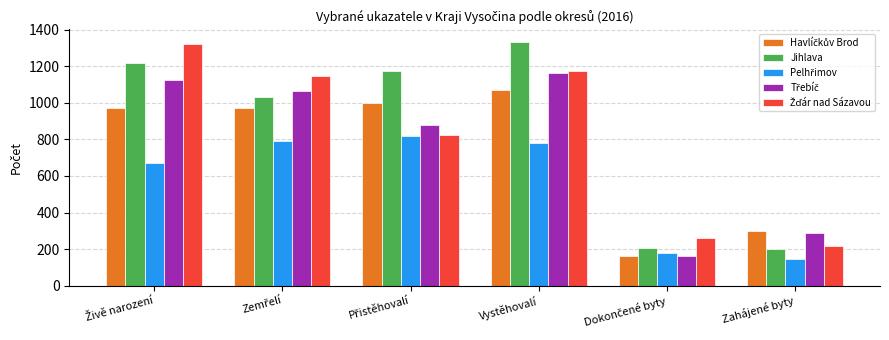

The value of Jihlava at Vystěhovalí is 1335. True or false?

True